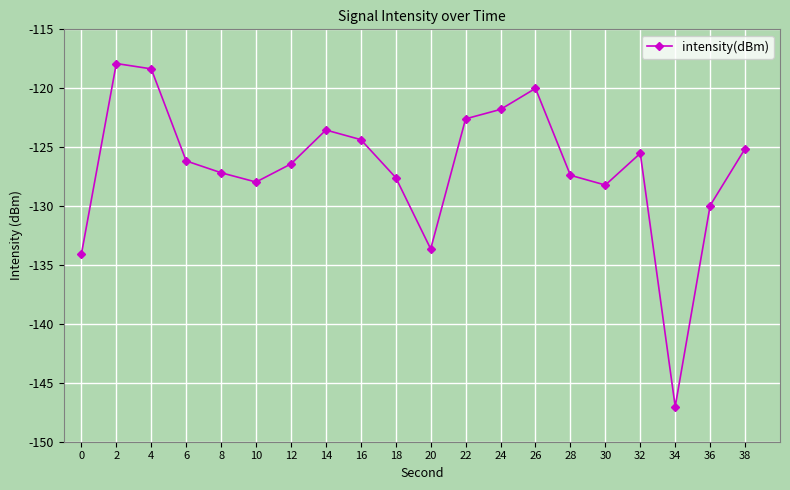

What is the sum of the values at 38 and 12?

-251.6